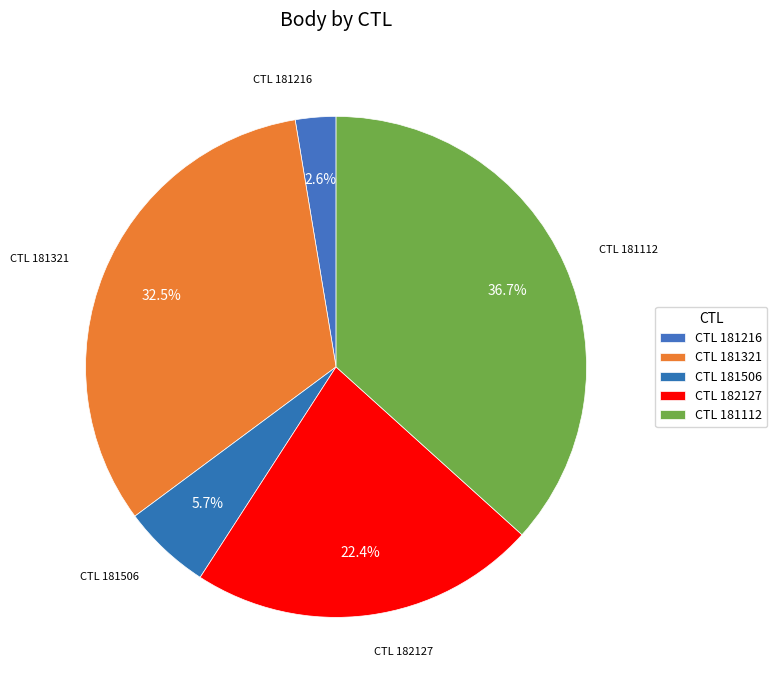

Count the number of slices in the pie.

5